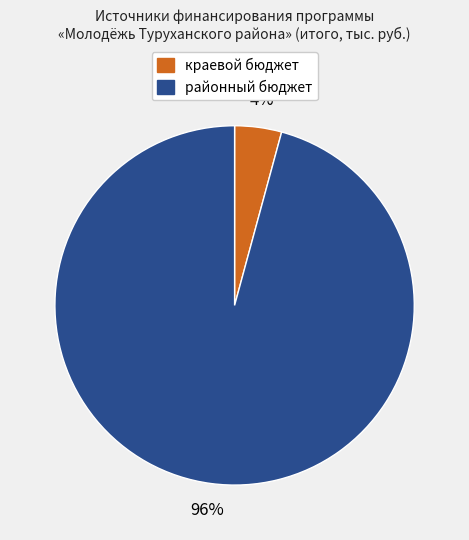

True or false: краевой бюджет accounts for 4% of the total.

True